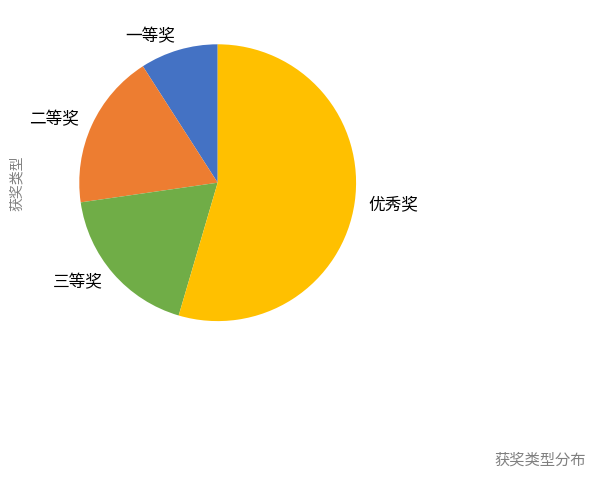

Is there any slice that represents more than half of the pie?

Yes